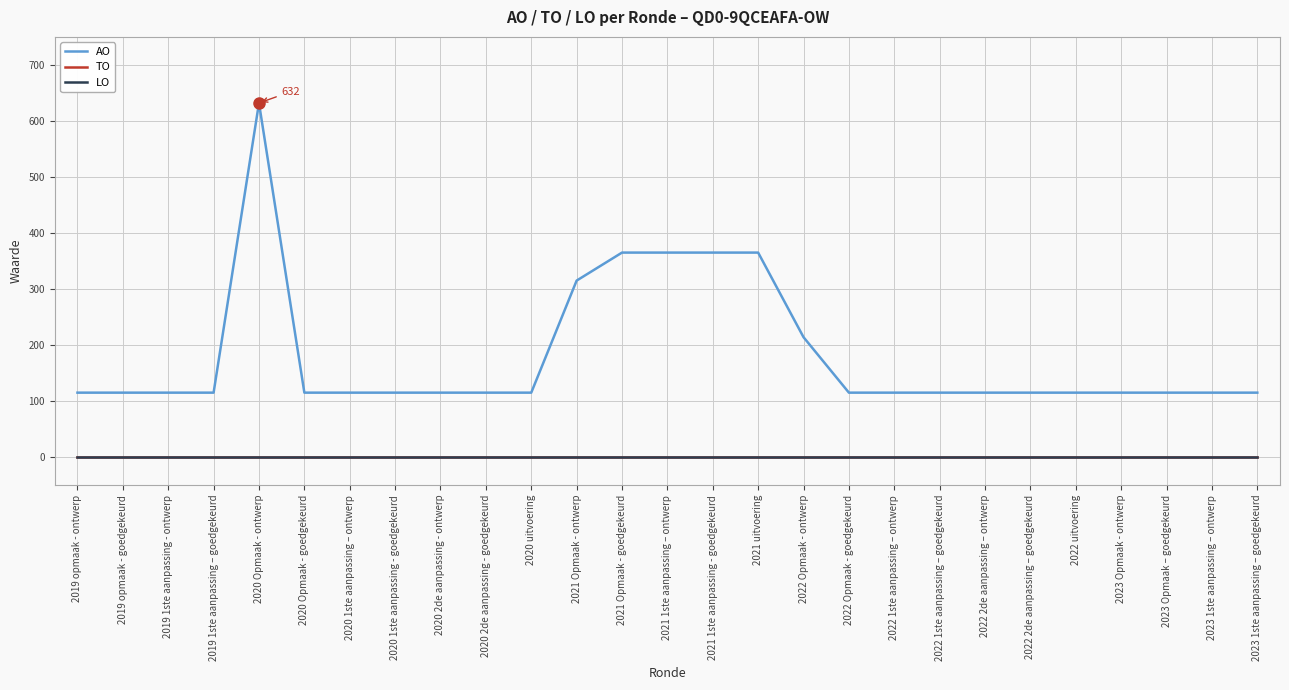

Does the chart have visible grid lines?

Yes